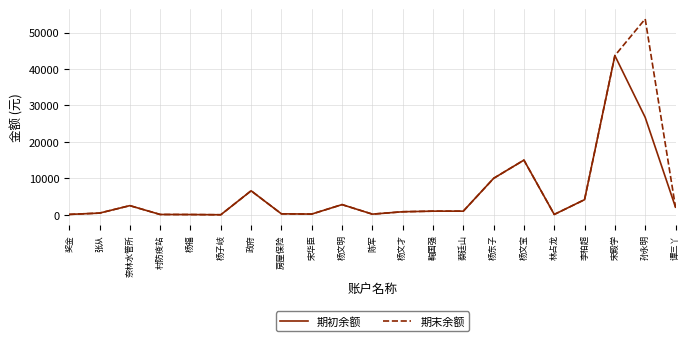

What is the average value of the 期初余额 series?

5610.7